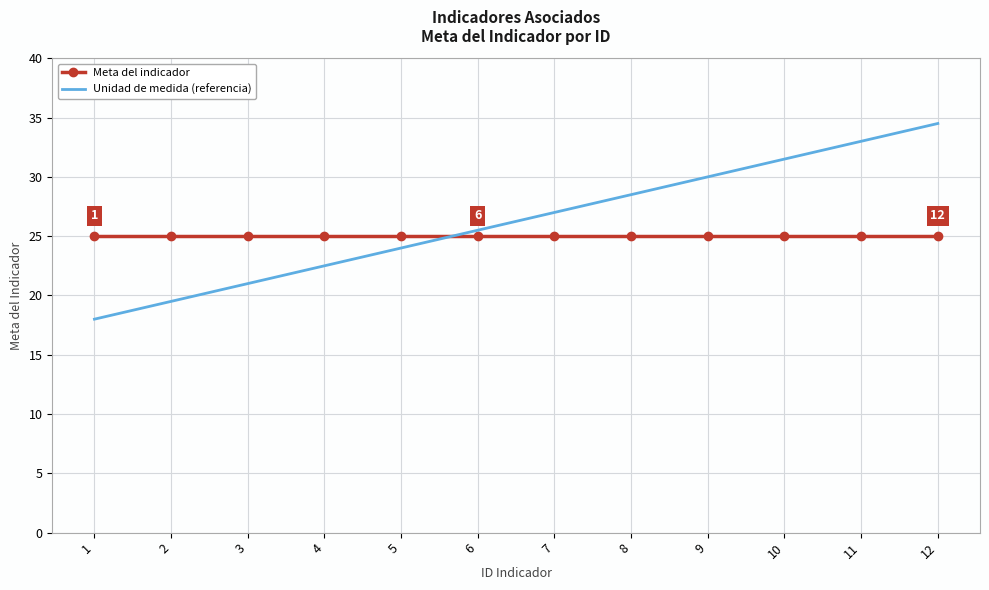

The value of Meta del indicador at 2 is 25.0. True or false?

True